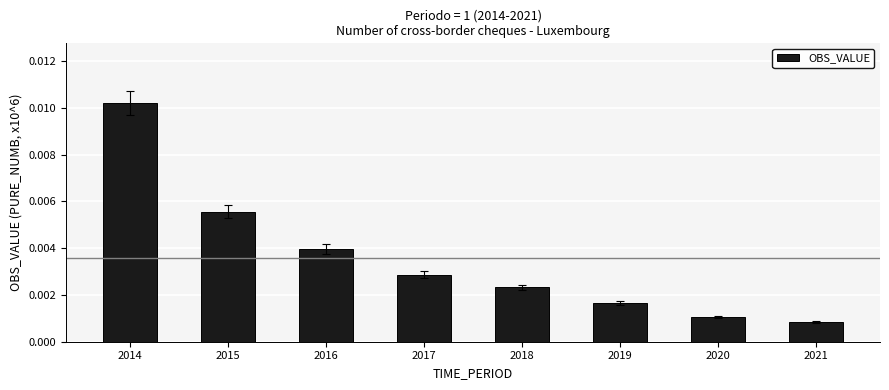

How many bars are there in total?

8